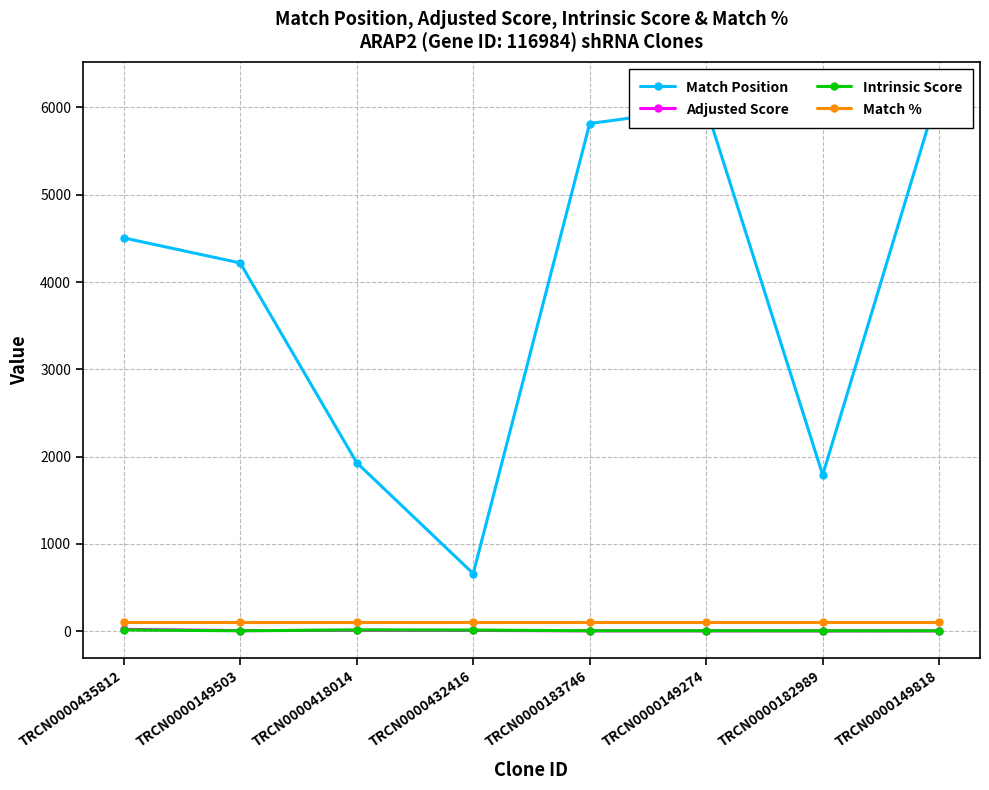

What position from the left is TRCN0000418014?

3